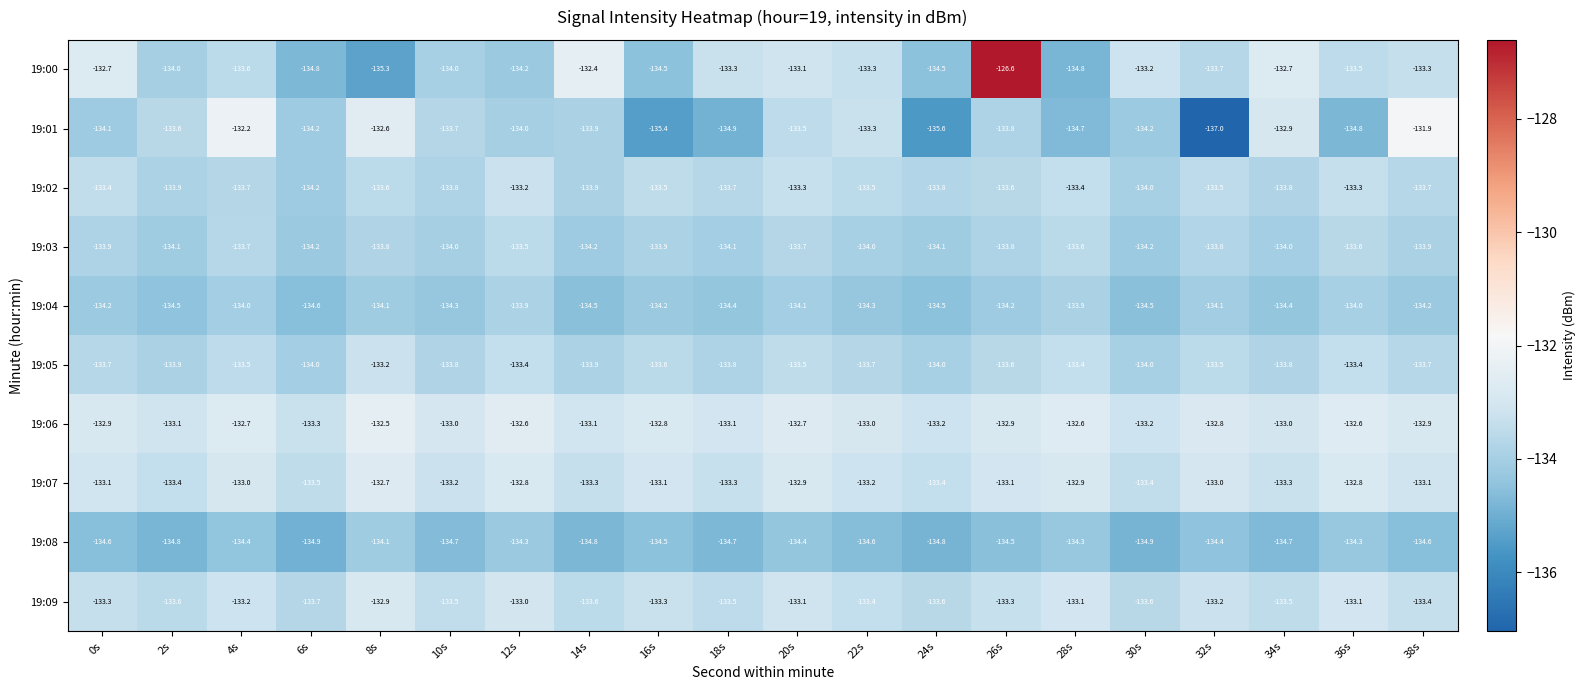

What is the difference between the second highest and second lowest values in the 19:03 series?

0.6